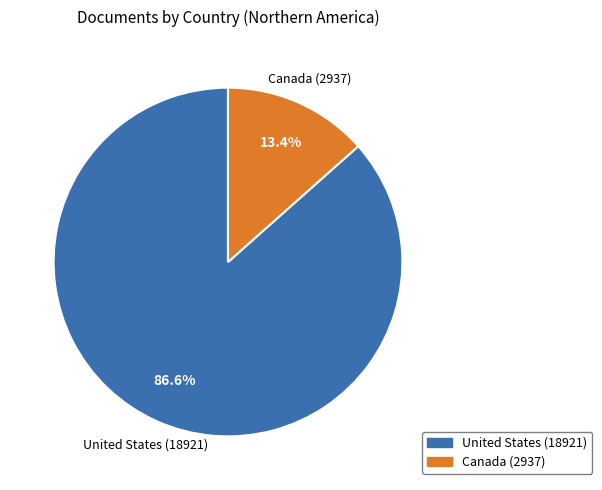

Is it true that United States is 99% of the pie?

False